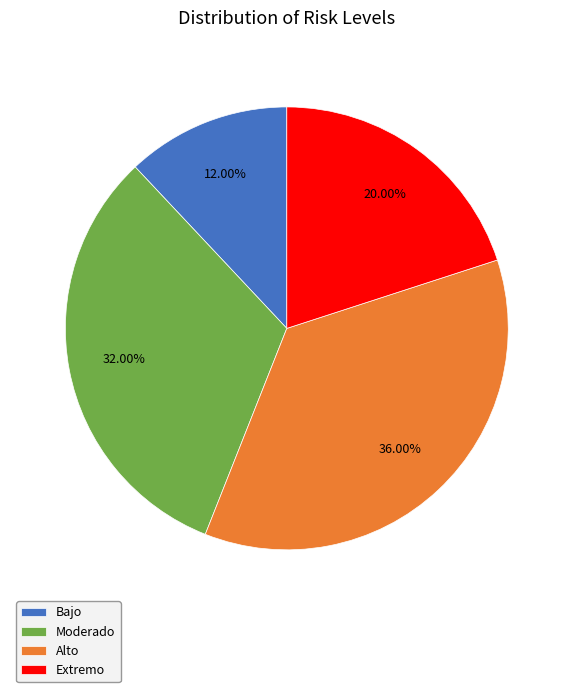

Does Extremo account for over 50% of the chart?

No